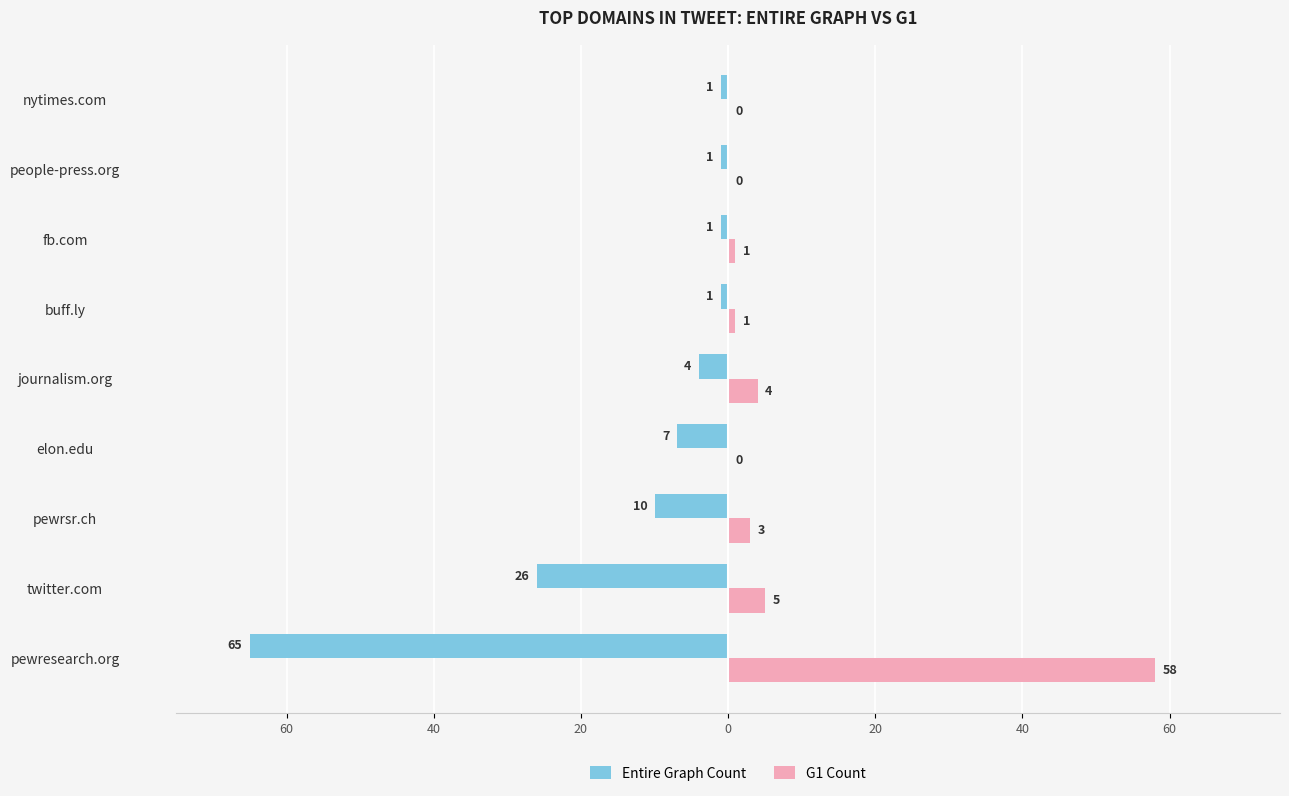

Reading left to right, list all the values displayed in this chart.

Entire Graph Count: -65	-26	-10	-7	-4	-1	-1	-1	-1
G1 Count: 58	5	3	0	4	1	1	0	0